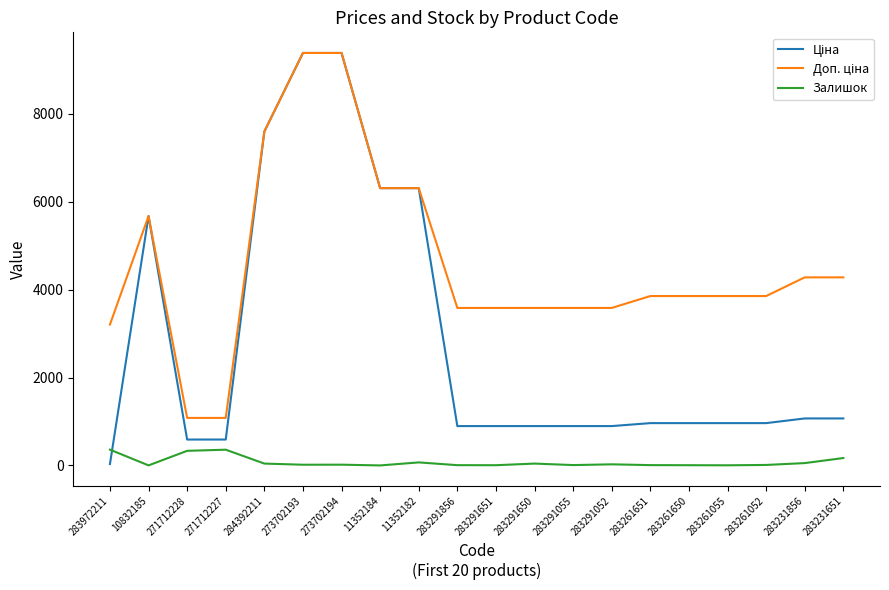

How many lines are shown in the chart?

3